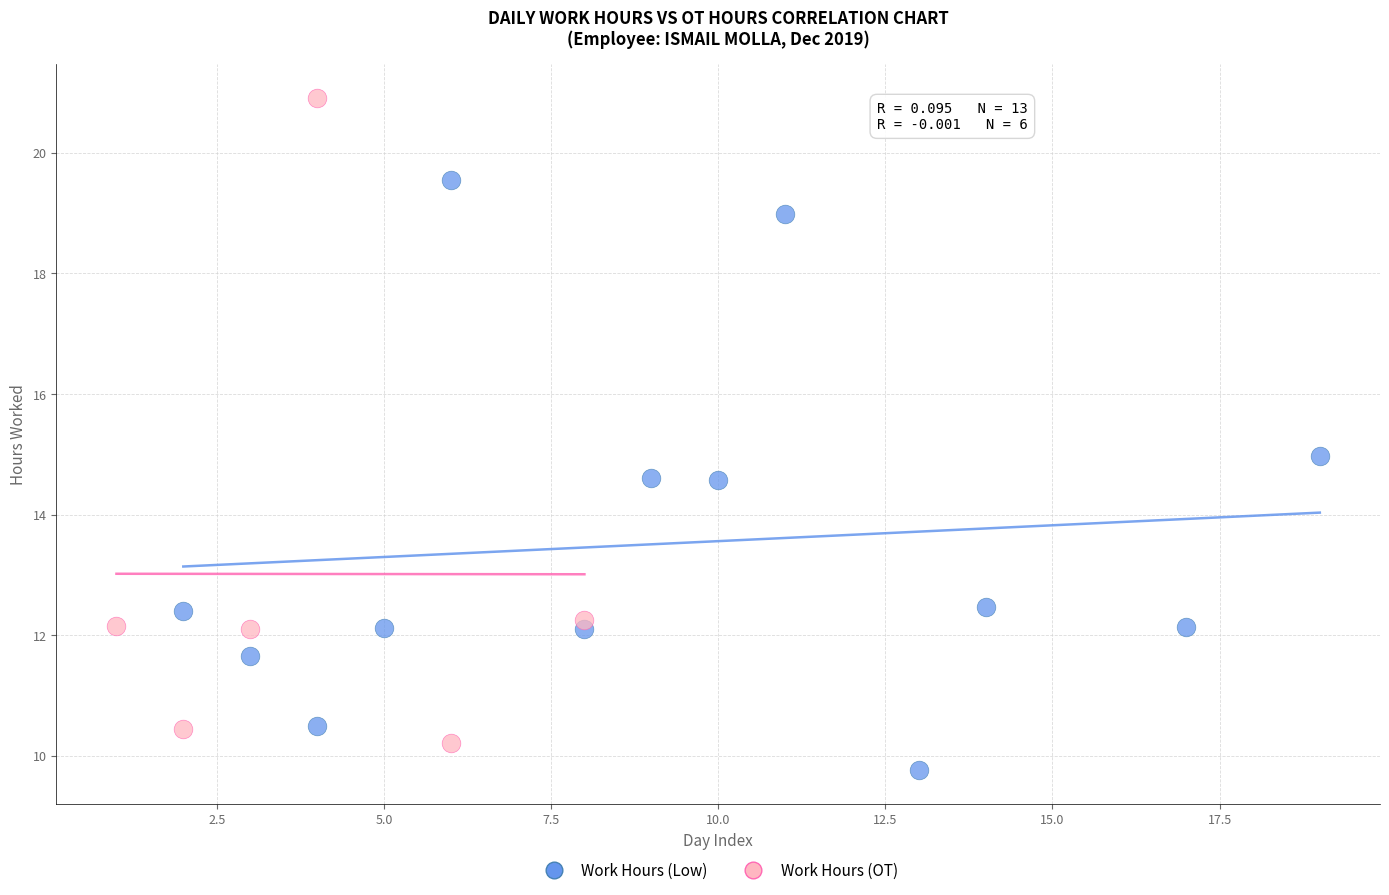

Which series has the widest spread of Y values?

Work Hours (OT)